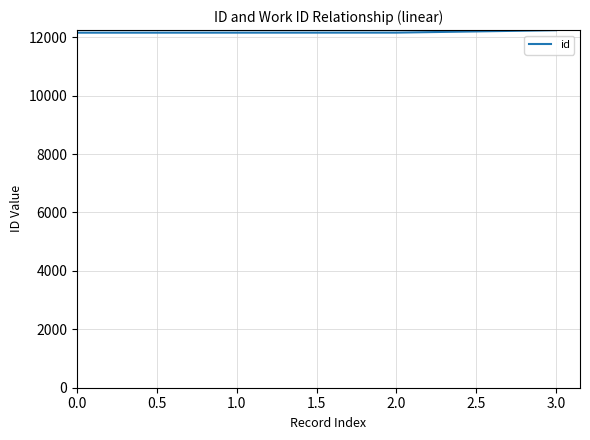

What is the ratio of the value at 2.0 to the value at 0.0?

1.0